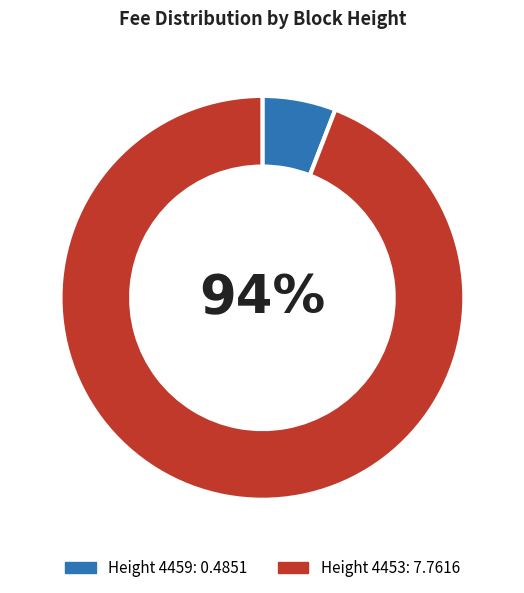

Is there a majority slice in this chart?

Yes